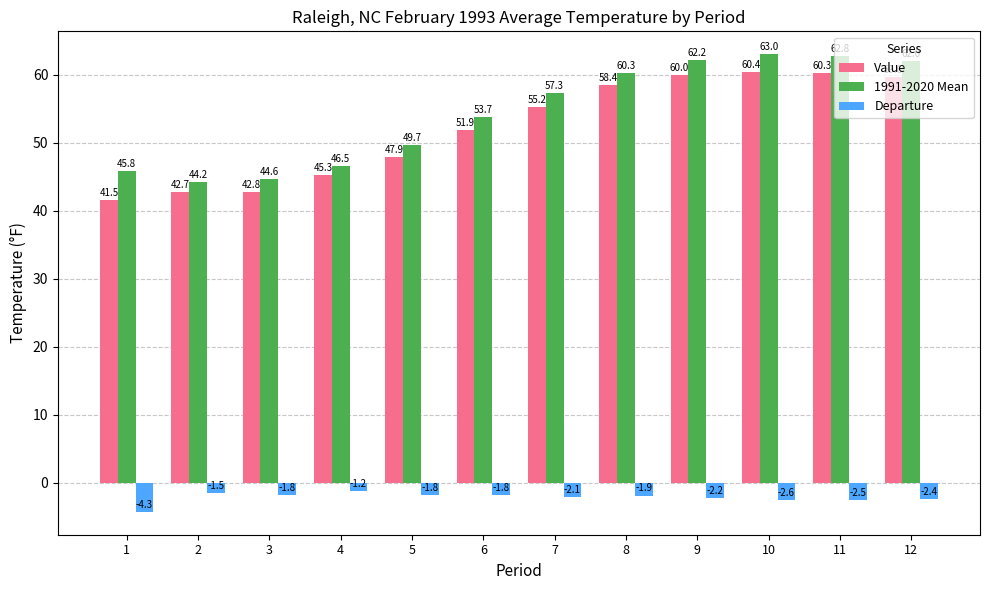

What is the value of the Departure bar at the 5th from the left?

-1.8